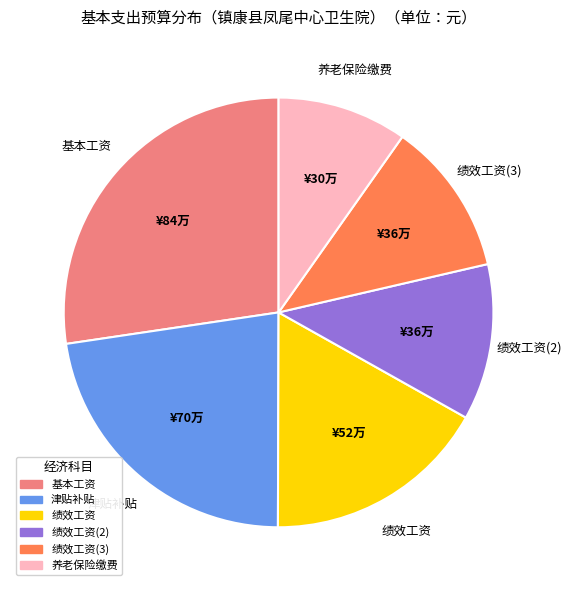

Does any single category account for the majority?

No